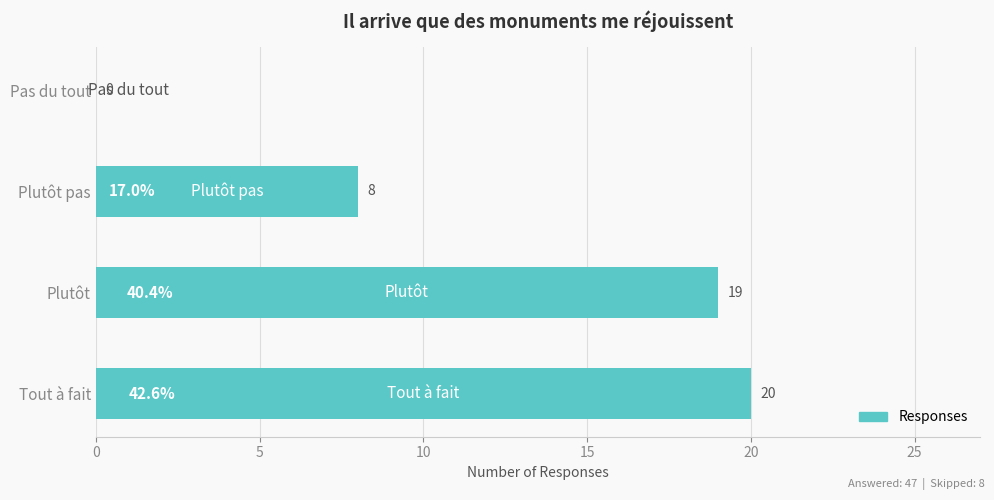

Is it true that the value at Pas du tout is 10?

False